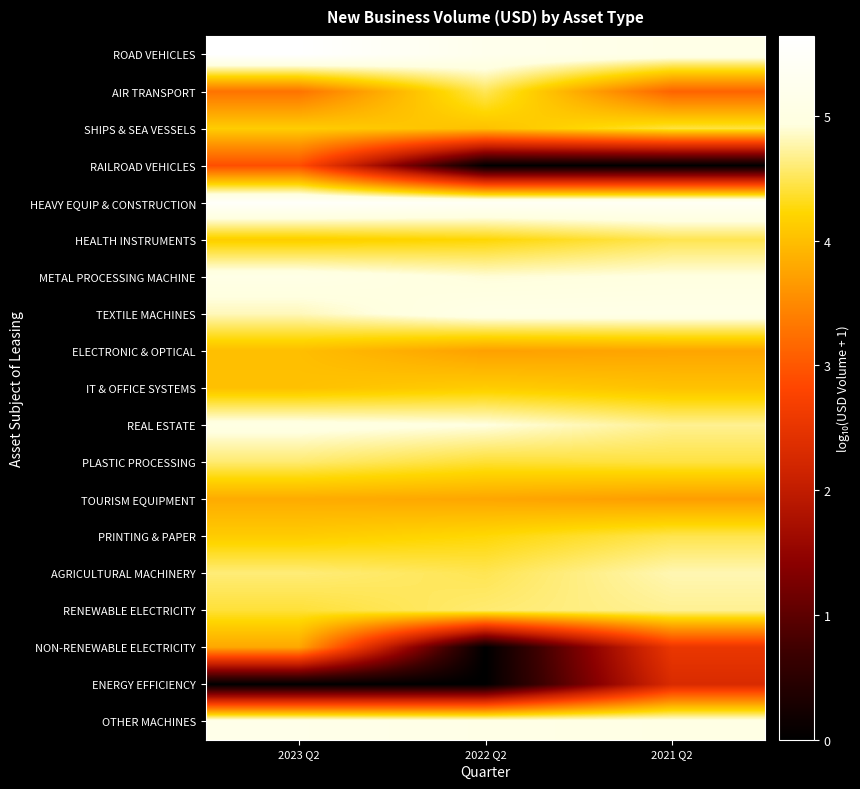

Reading left to right, transcribe all the data shown in this chart.

ROAD VEHICLES: 2023 Q2=5.6	2022 Q2=5.2	2021 Q2=5.1
AIR TRANSPORT: 2023 Q2=3.3	2022 Q2=4.5	2021 Q2=3.1
SHIPS & SEA VESSELS: 2023 Q2=4.1	2022 Q2=4.0	2021 Q2=4.4
RAILROAD VEHICLES: 2023 Q2=2.9	2022 Q2=0.0	2021 Q2=0.0
HEAVY EQUIP & CONSTRUCTION: 2023 Q2=5.5	2022 Q2=5.4	2021 Q2=5.4
HEALTH INSTRUMENTS: 2023 Q2=4.1	2022 Q2=4.2	2021 Q2=4.5
METAL PROCESSING MACHINE: 2023 Q2=5.1	2022 Q2=4.9	2021 Q2=4.9
TEXTILE MACHINES: 2023 Q2=4.8	2022 Q2=5.1	2021 Q2=5.1
ELECTRONIC & OPTICAL: 2023 Q2=4.0	2022 Q2=3.7	2021 Q2=3.8
IT & OFFICE SYSTEMS: 2023 Q2=4.0	2022 Q2=4.1	2021 Q2=4.0
REAL ESTATE: 2023 Q2=5.0	2022 Q2=4.9	2021 Q2=4.7
PLASTIC PROCESSING: 2023 Q2=4.6	2022 Q2=4.4	2021 Q2=4.4
TOURISM EQUIPMENT: 2023 Q2=3.8	2022 Q2=3.8	2021 Q2=3.7
PRINTING & PAPER: 2023 Q2=4.1	2022 Q2=4.2	2021 Q2=4.5
AGRICULTURAL MACHINERY: 2023 Q2=4.6	2022 Q2=4.5	2021 Q2=4.8
RENEWABLE ELECTRICITY: 2023 Q2=4.4	2022 Q2=4.6	2021 Q2=4.7
NON-RENEWABLE ELECTRICITY: 2023 Q2=3.8	2022 Q2=0.0	2021 Q2=2.5
ENERGY EFFICIENCY: 2023 Q2=0.0	2022 Q2=0.0	2021 Q2=2.3
OTHER MACHINES: 2023 Q2=5.1	2022 Q2=5.1	2021 Q2=5.0